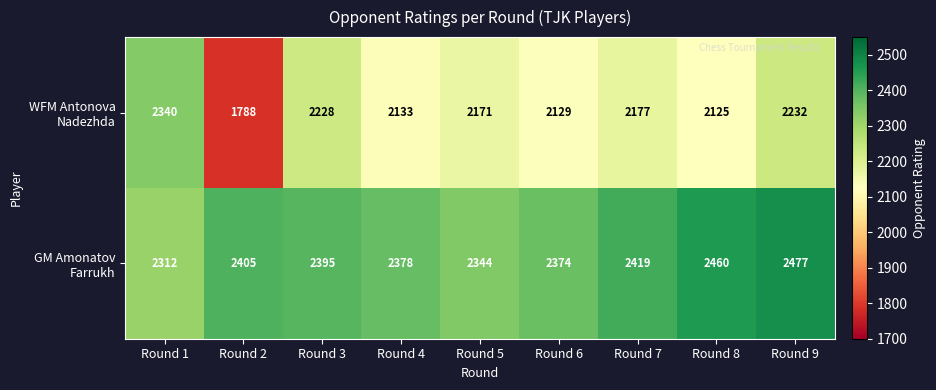

What is the difference between the highest and lowest values at Round 2?

617